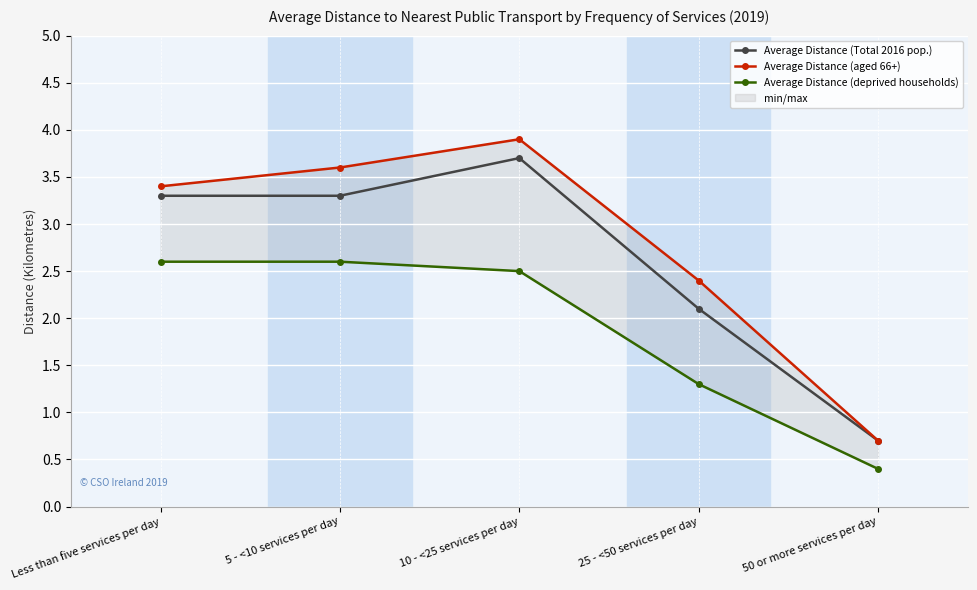

Count the Average Distance (aged 66+) values in the range 2 to 3.

1